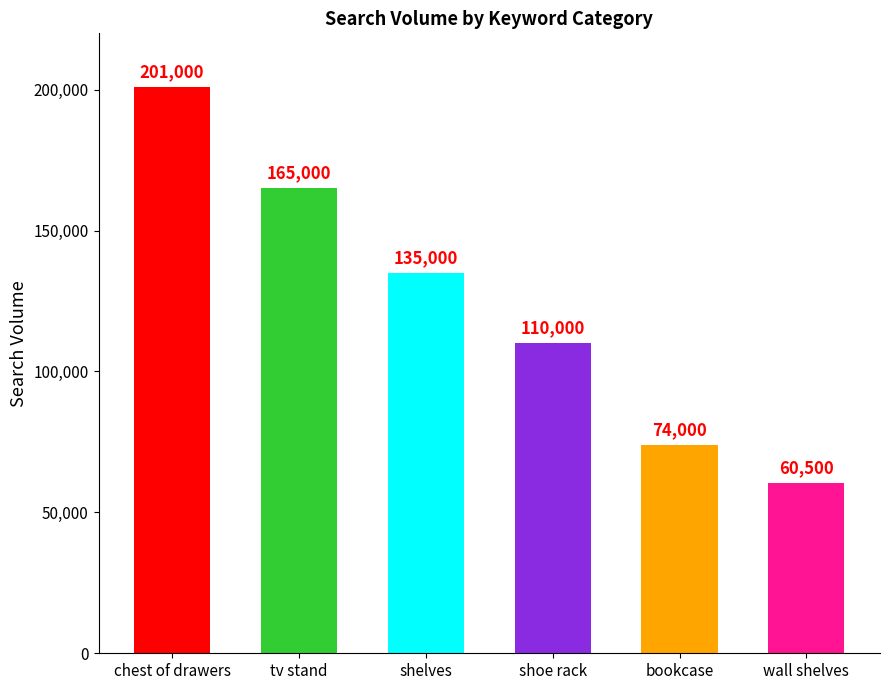

What is the label of the 5th bar from the left?

bookcase